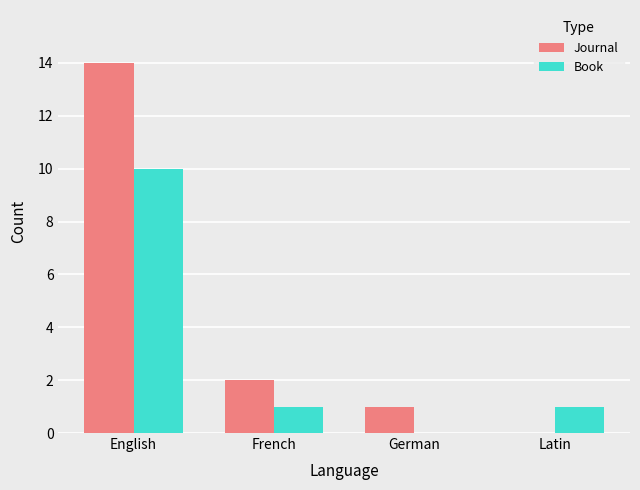

At which category is the sum across all series the highest?

English